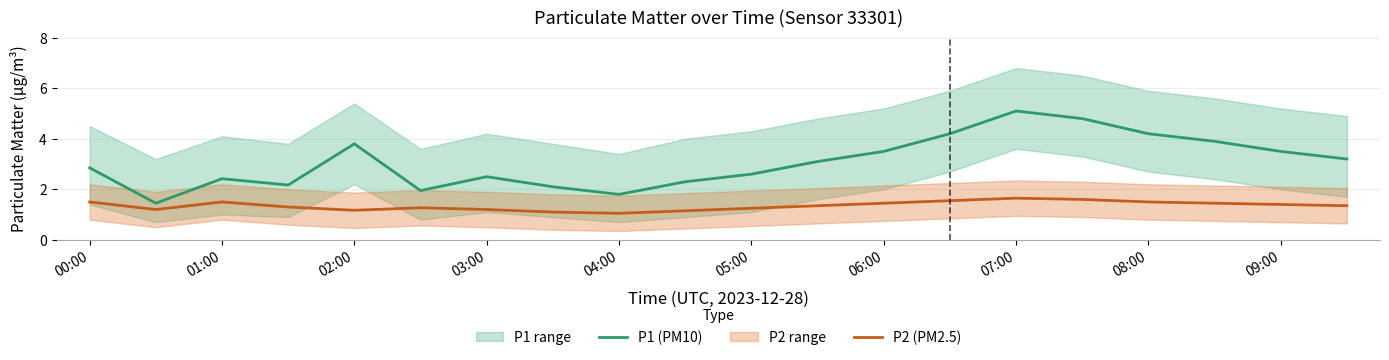

What is the difference between the second highest and second lowest values in the P2 (PM2.5) series?

0.5